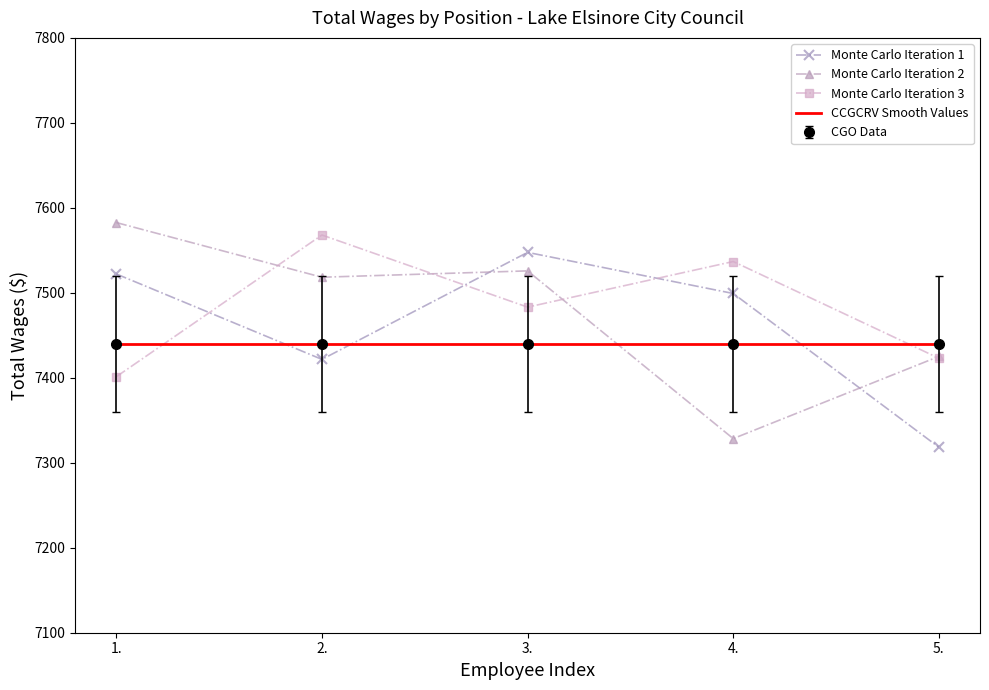

Which category has the highest value across all series?

1.